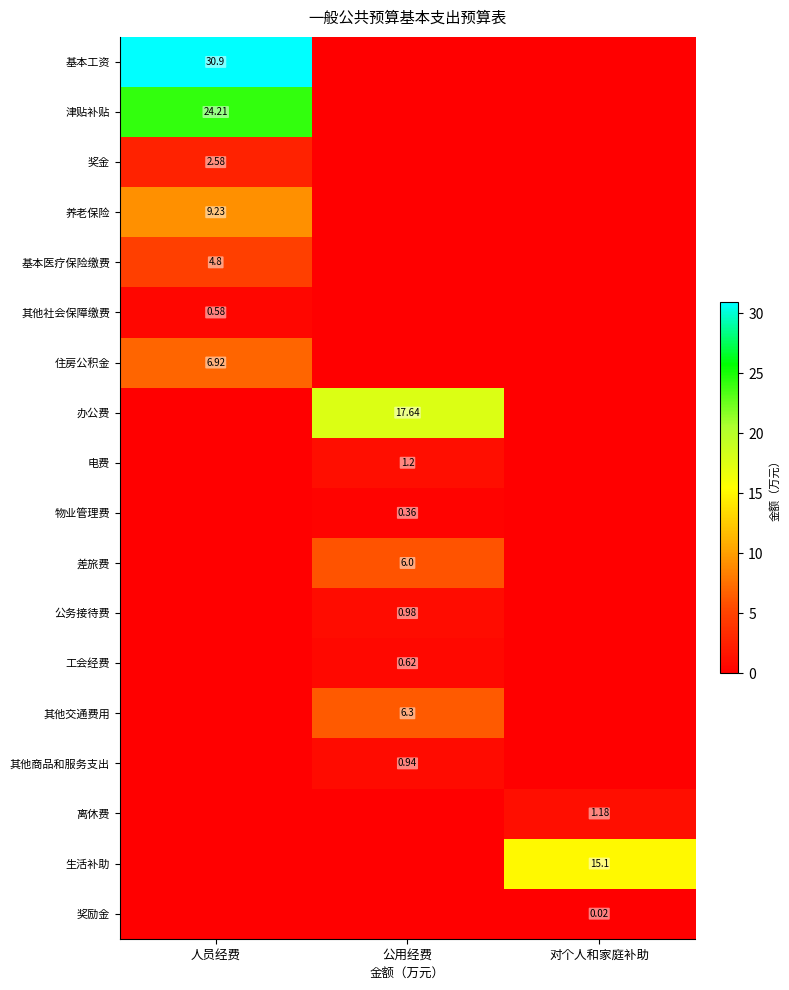

Is the value of 基本工资 at 对个人和家庭补助 greater than the value of 电费 at 对个人和家庭补助?

No